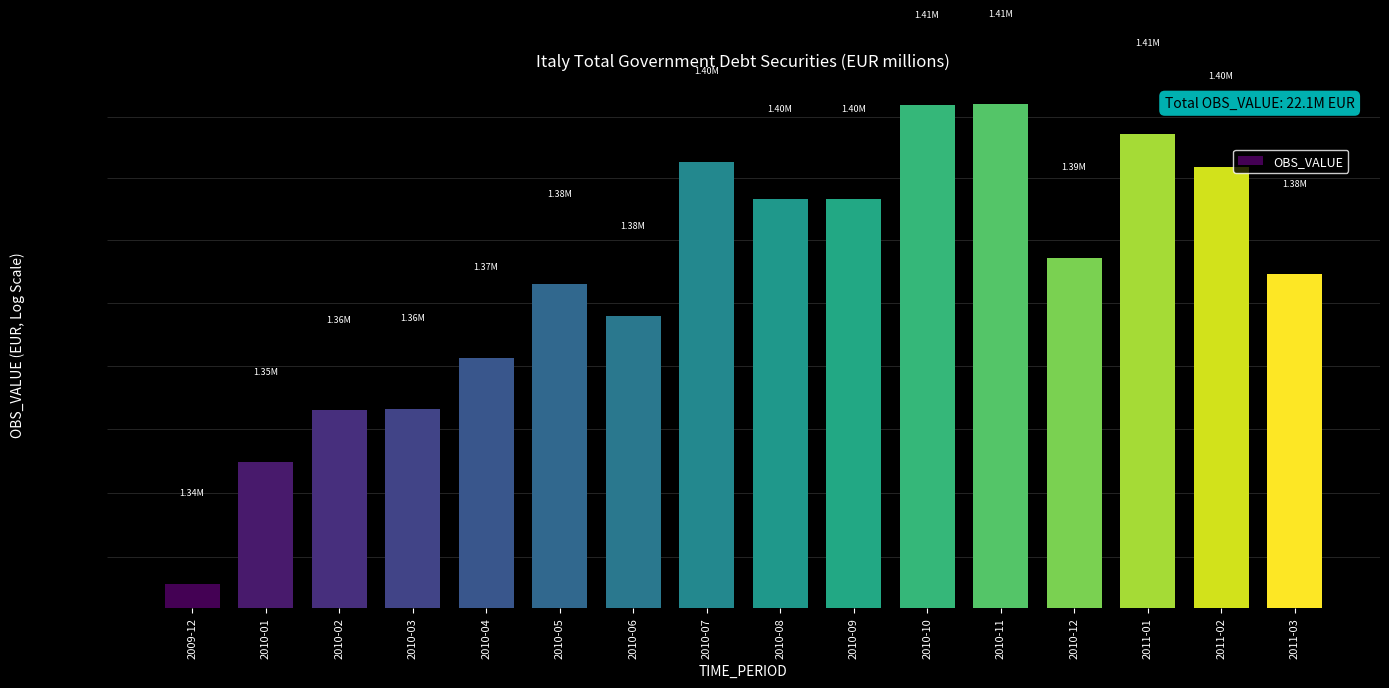

What is the greatest value displayed?

1412034.6